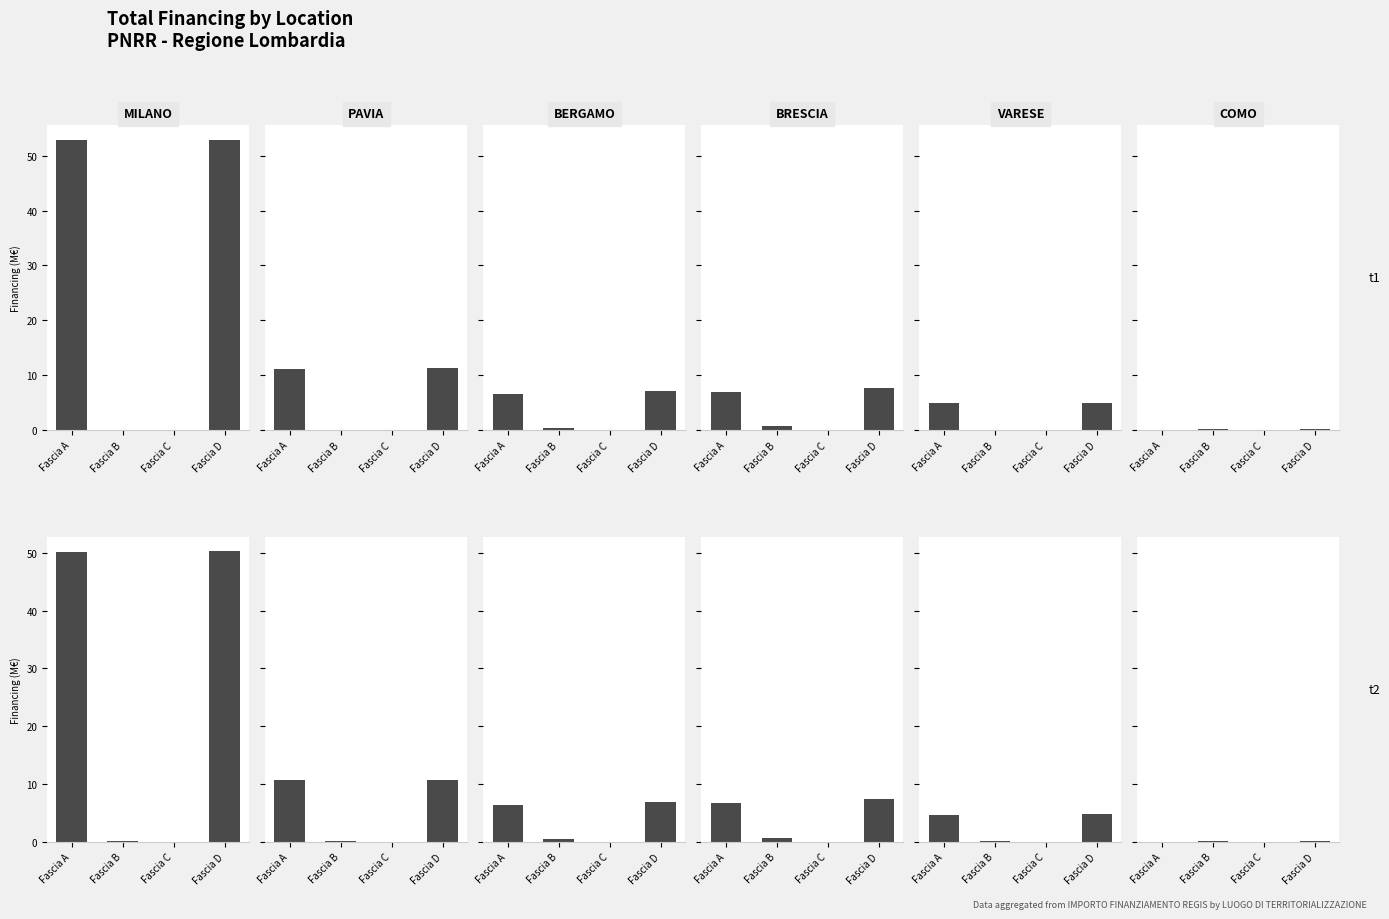

Between Fascia B and Fascia C, which is larger?

Fascia B